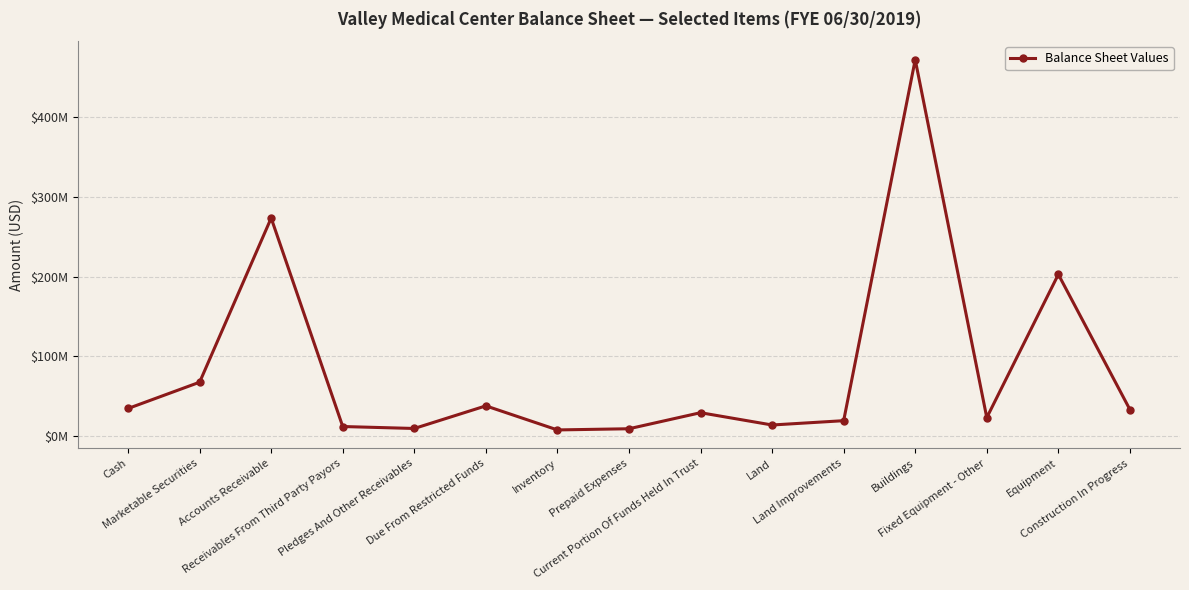

Rank the categories by value from lowest to highest.

Inventory, Prepaid Expenses, Pledges And Other Receivables, Receivables From Third Party Payors, Land, Land Improvements, Fixed Equipment - Other, Current Portion Of Funds Held In Trust, Construction In Progress, Cash, Due From Restricted Funds, Marketable Securities, Equipment, Accounts Receivable, Buildings